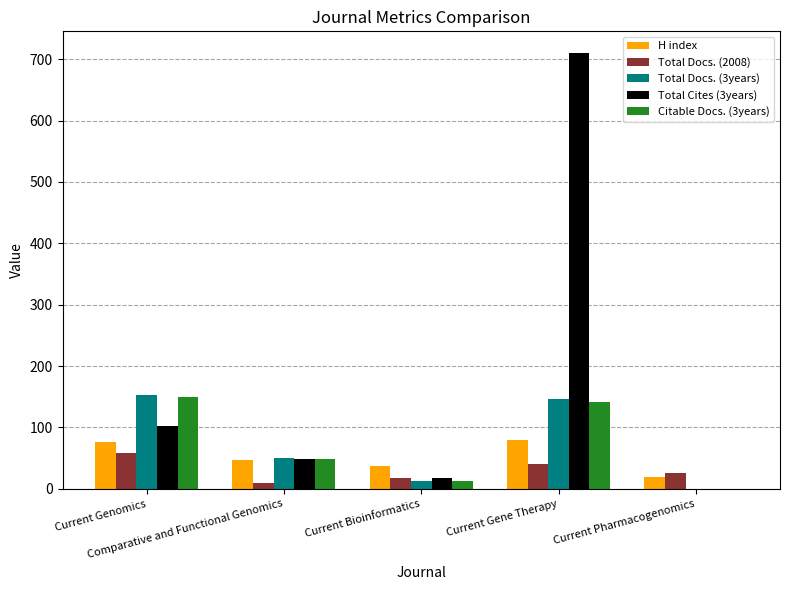

Reading right to left, transcribe all the data shown in this chart.

H index: 20	80	38	47	77
Total Docs. (2008): 26	41	17	10	58
Total Docs. (3years): 0	146	12	50	153
Total Cites (3years): 0	710	18	49	102
Citable Docs. (3years): 0	142	12	48	149